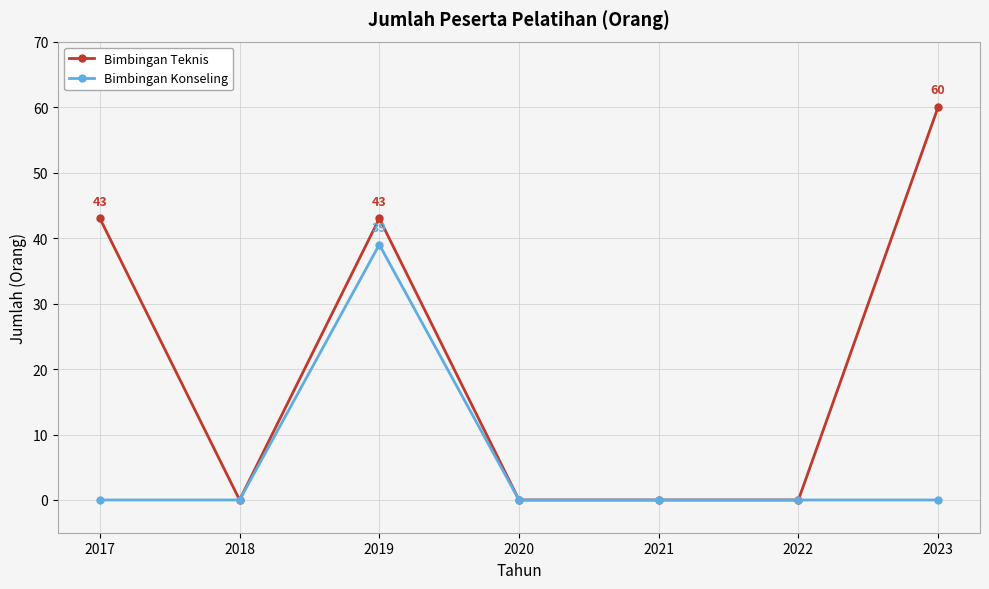

At which category is the sum across all series the highest?

2019